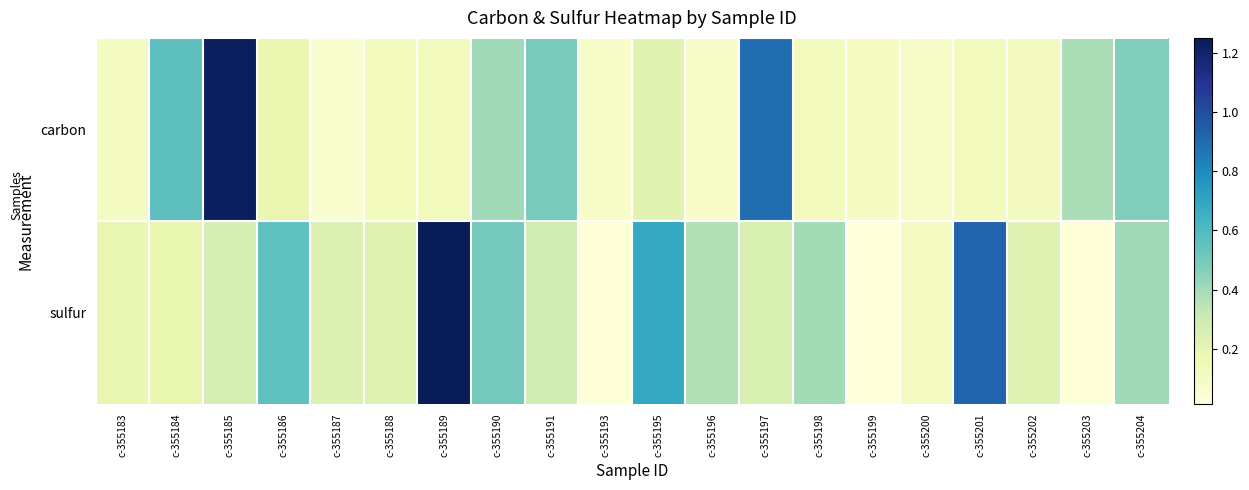

Rank the series by their average value, from highest to lowest.

sulfur, carbon